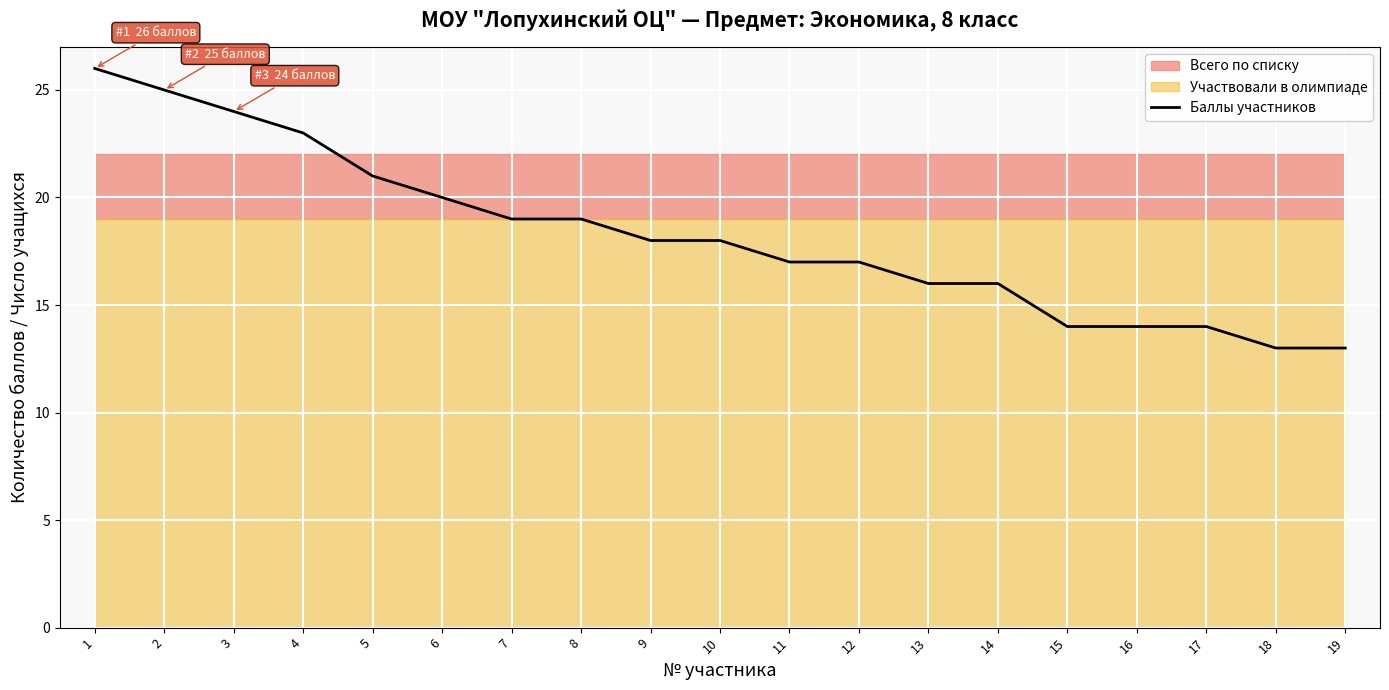

At which label is the value closest to 19?

7